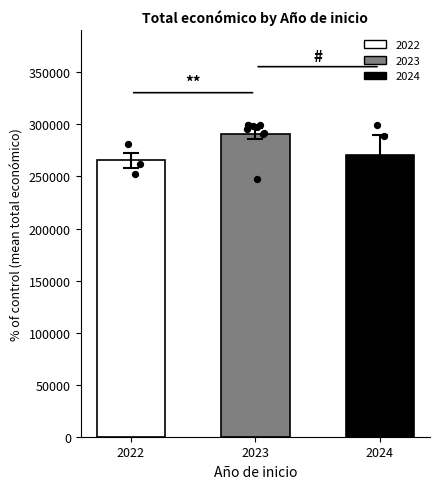

What is the ratio of the value at 2023 to the value at 2023?

1.0